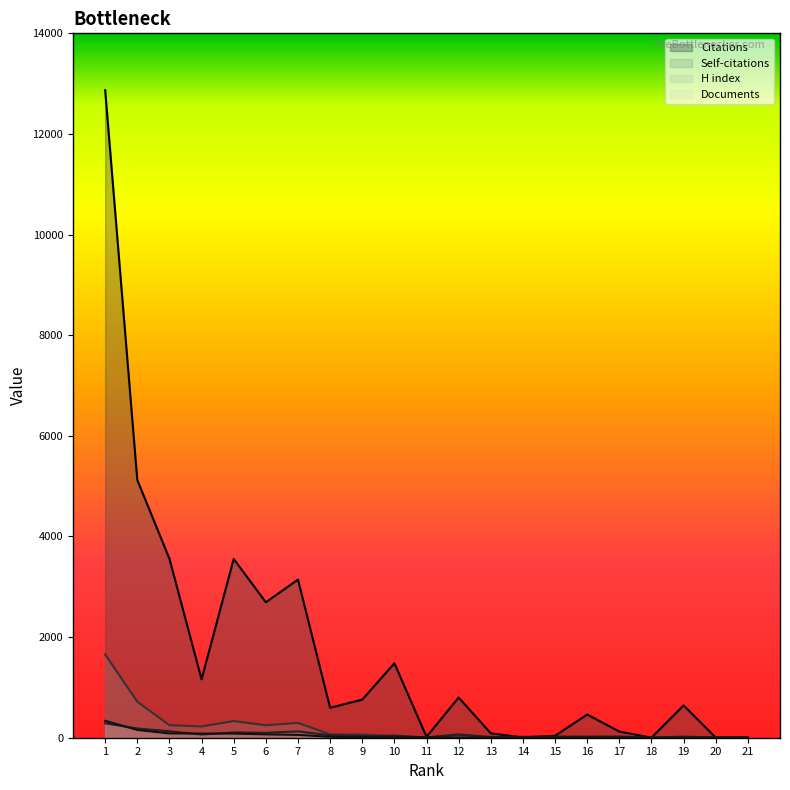

What is the difference between the second highest and minimum values in the Documents series?

153